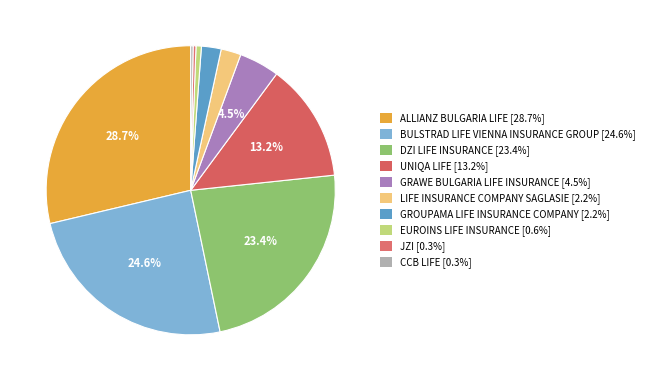

The ALLIANZ BULGARIA LIFE slice represents 35% of the pie. True or false?

False